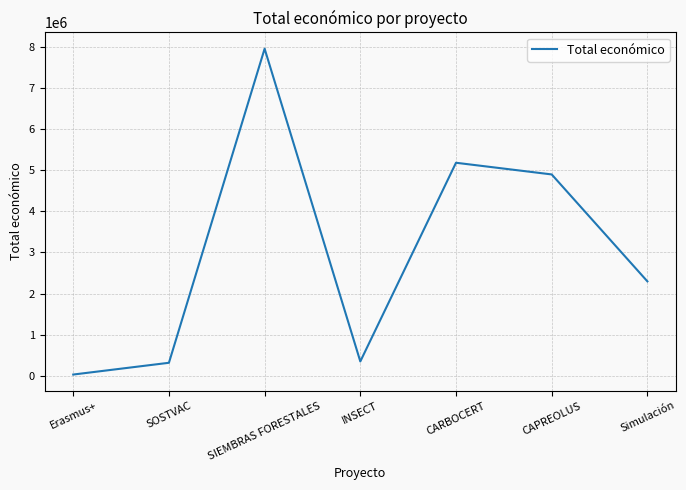

At which label is the value closest to 3996130?

CAPREOLUS